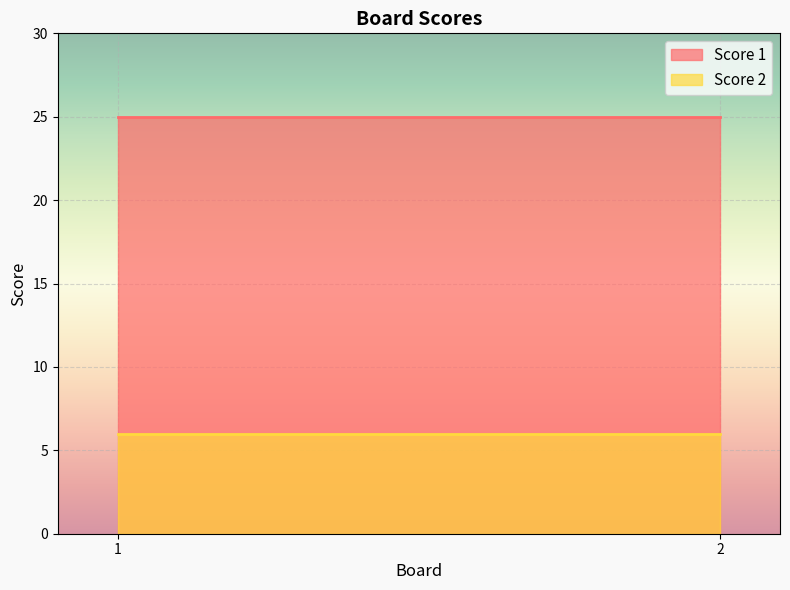

Rank the series at 1 from lowest to highest value.

Score 2, Score 1